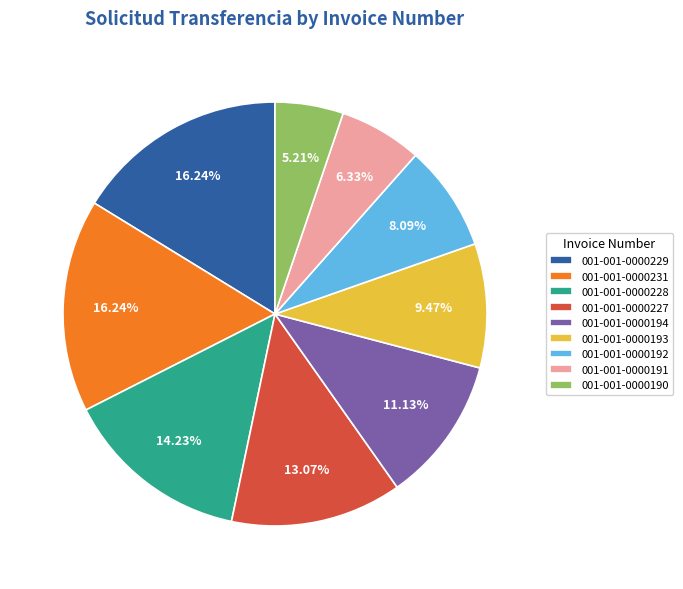

Which has a higher value, 001-001-0000194 or 001-001-0000227?

001-001-0000227